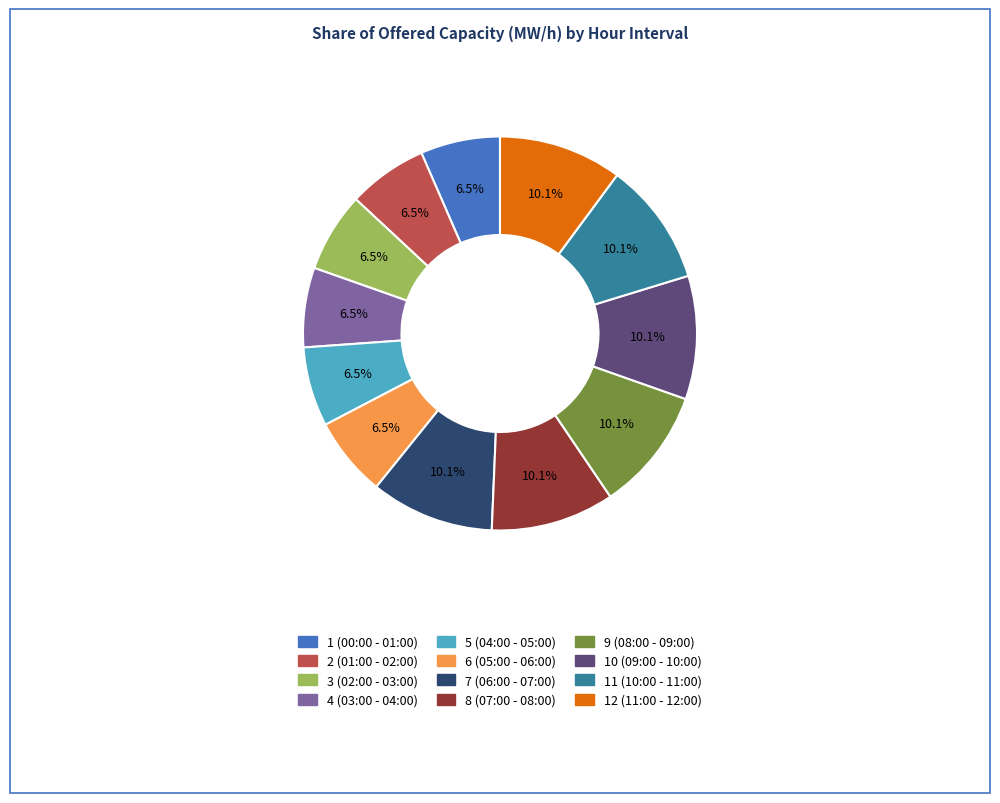

To the nearest percent, what is the combined percentage of 11 (10:00 - 11:00) and 3 (02:00 - 03:00)?

17%